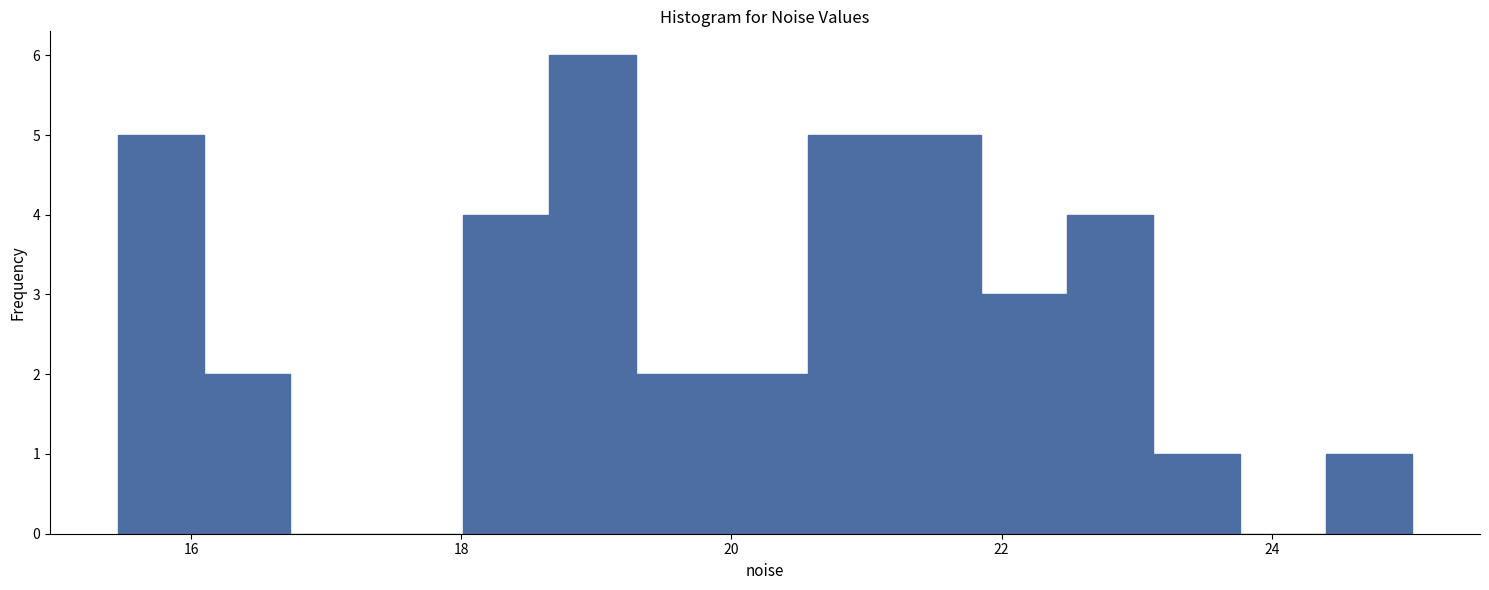

Around what value on the x-axis is the tallest bar? Give the approximate position of its centre, as read against the axis.

19.0